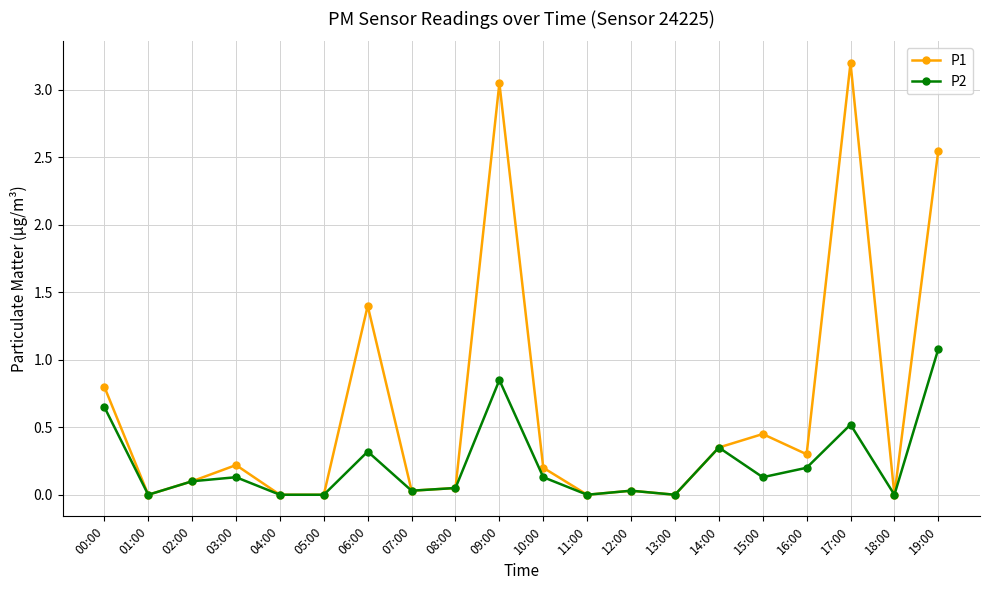

Does the chart display data point markers on the line(s)?

Yes